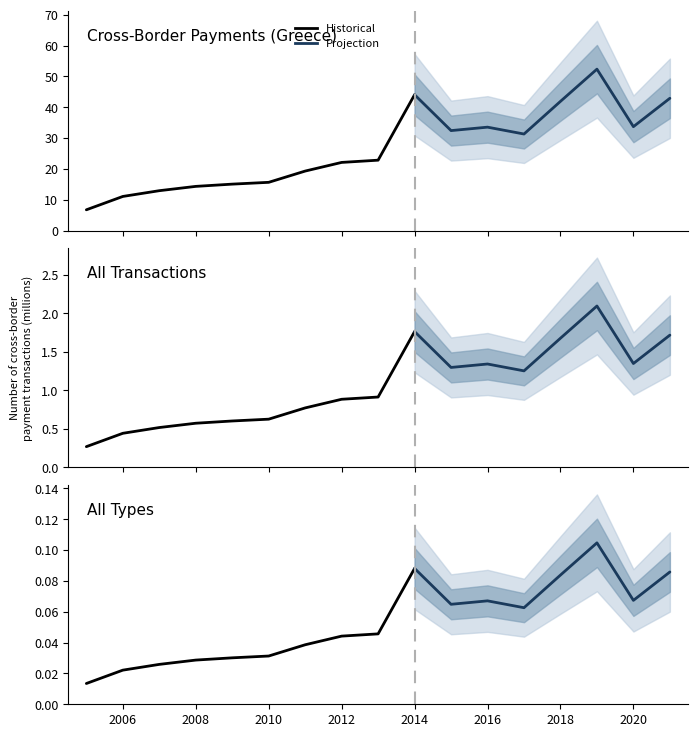

What is the value of the 15th point from the left?

52.3